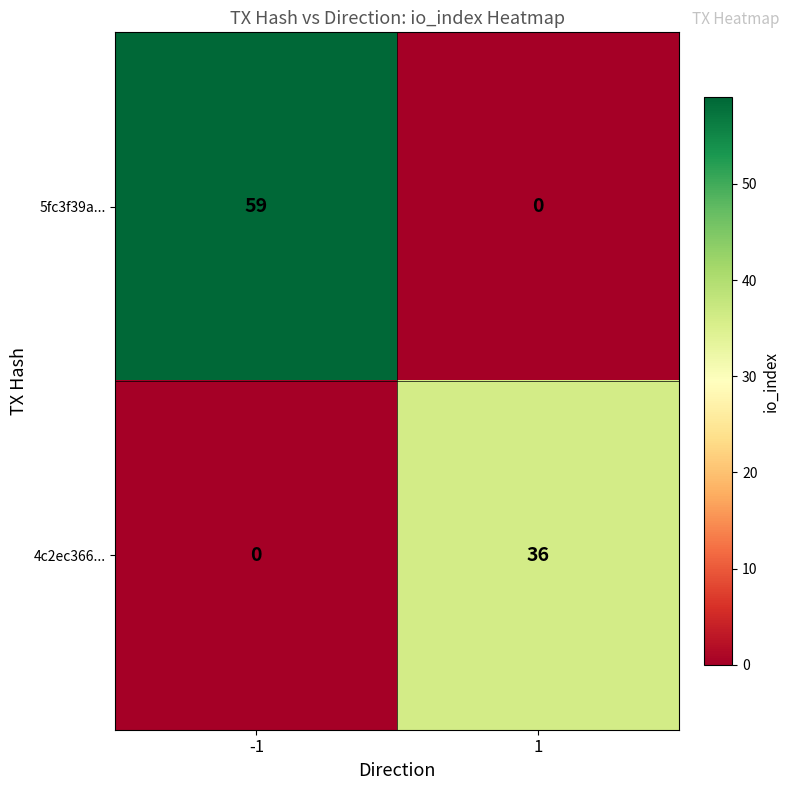

Reading right to left, transcribe all the data shown in this chart.

5fc3f39a...: 1=0	-1=59
4c2ec366...: 1=36	-1=0